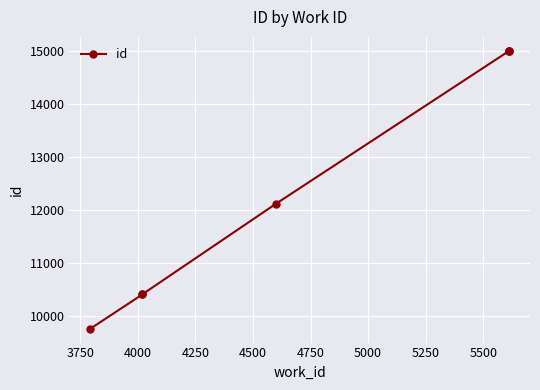

The chart shows a value of 4845 at 4000. True or false?

False